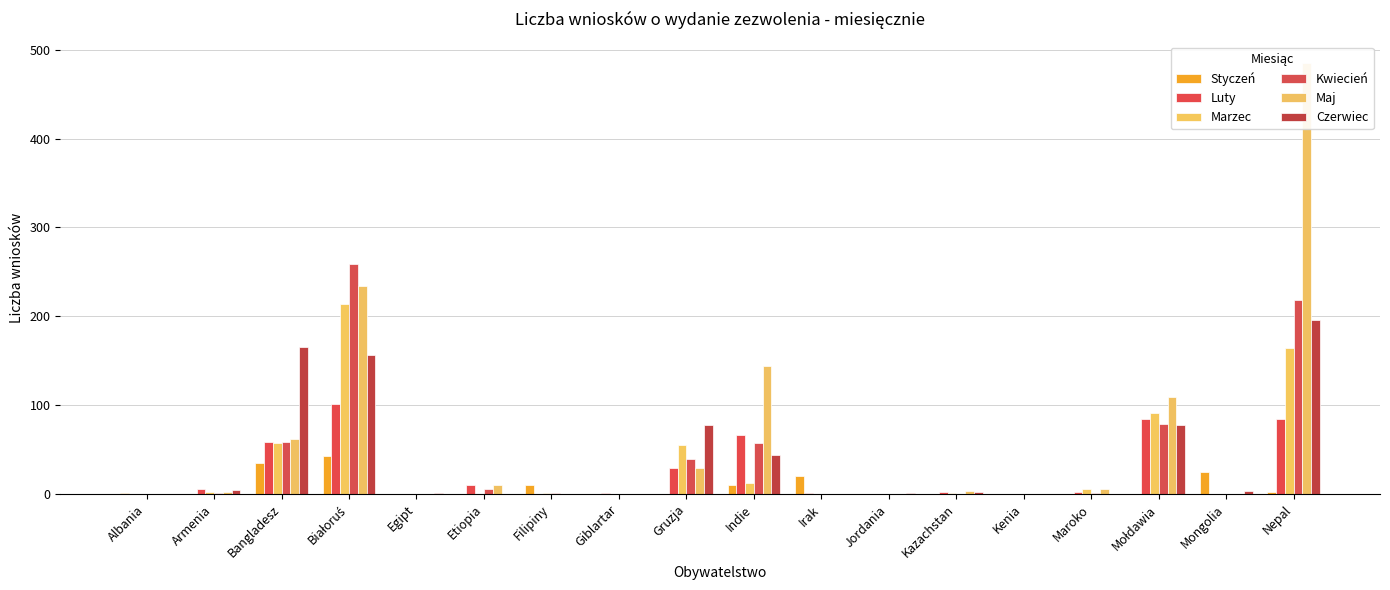

Rank the series by their maximum value, from lowest to highest.

Styczeń, Luty, Czerwiec, Marzec, Kwiecień, Maj